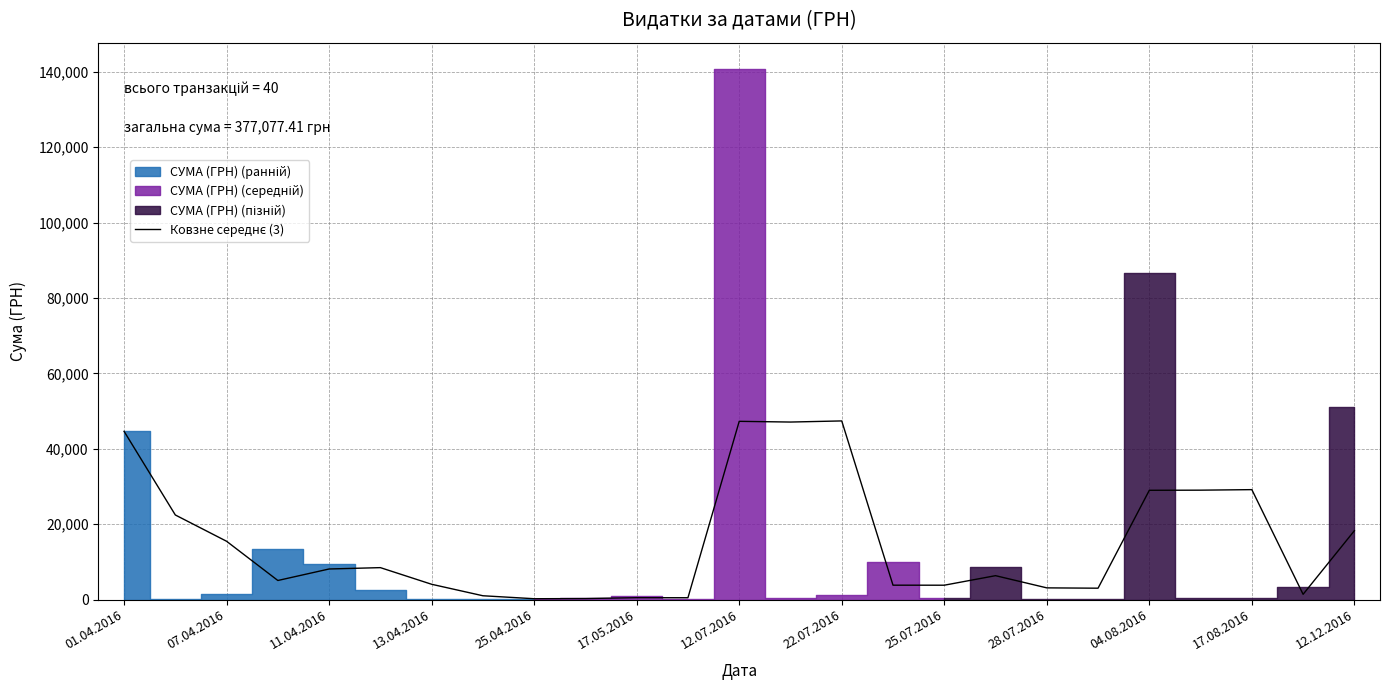

What value does the data have at 25.04.2016?

214.1